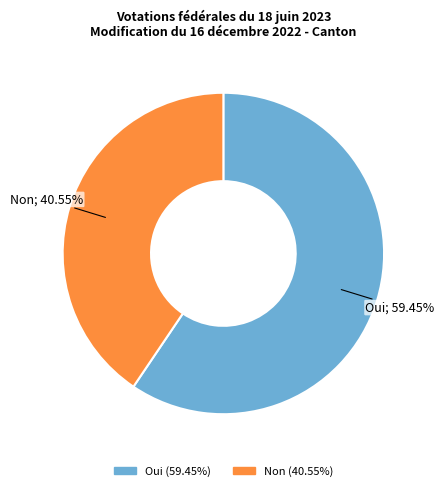

To the nearest percent, what portion does Non represent?

41%